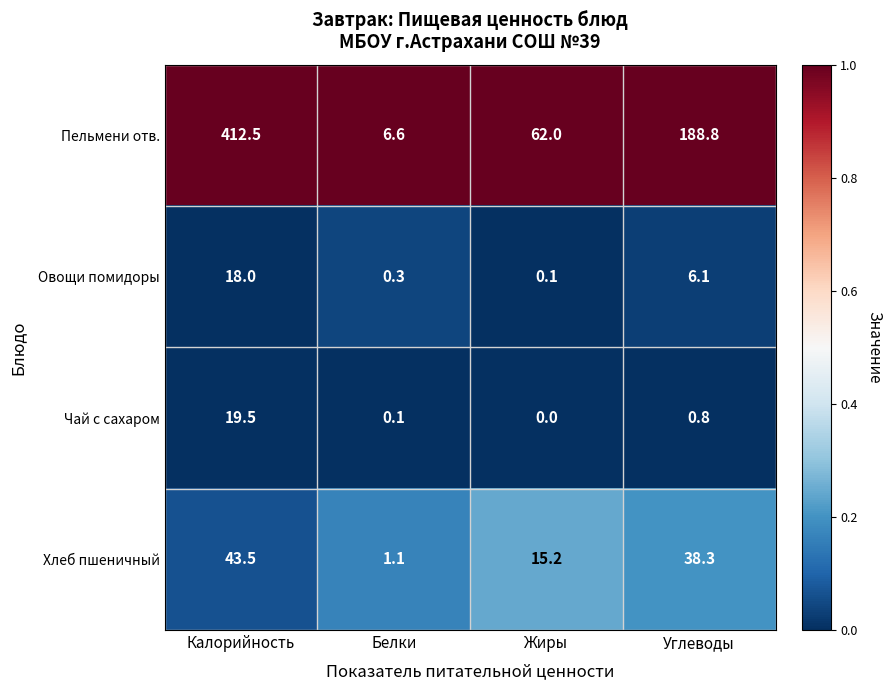

Which series has the largest total across all categories?

Пельмени отв.